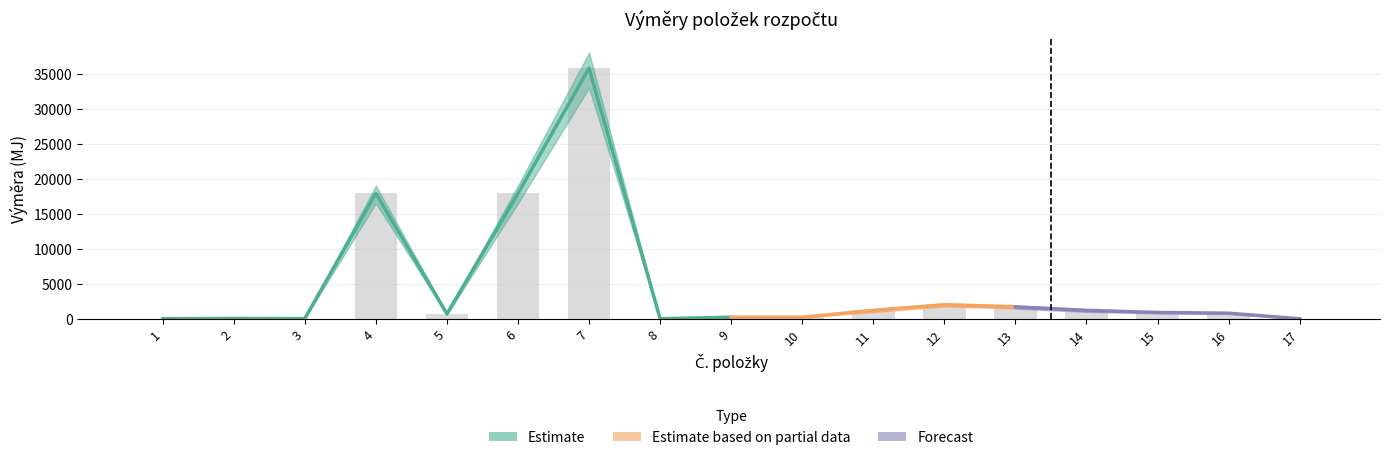

What is the sum of all Výměra values?

80603.0